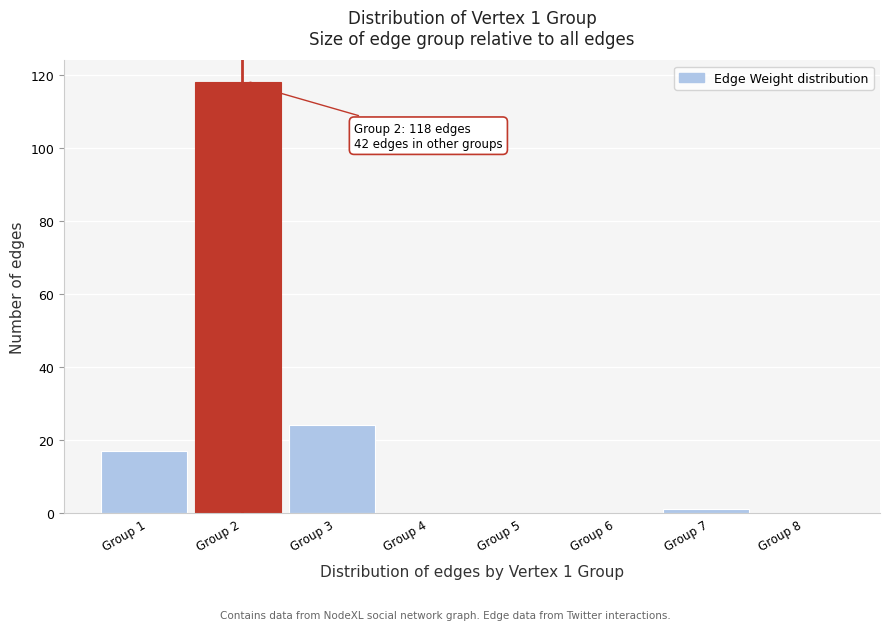

Reading right to left, list all the values displayed in this chart.

Group 8=0	Group 7=1	Group 6=0	Group 5=0	Group 4=0	Group 3=24	Group 2=118	Group 1=17